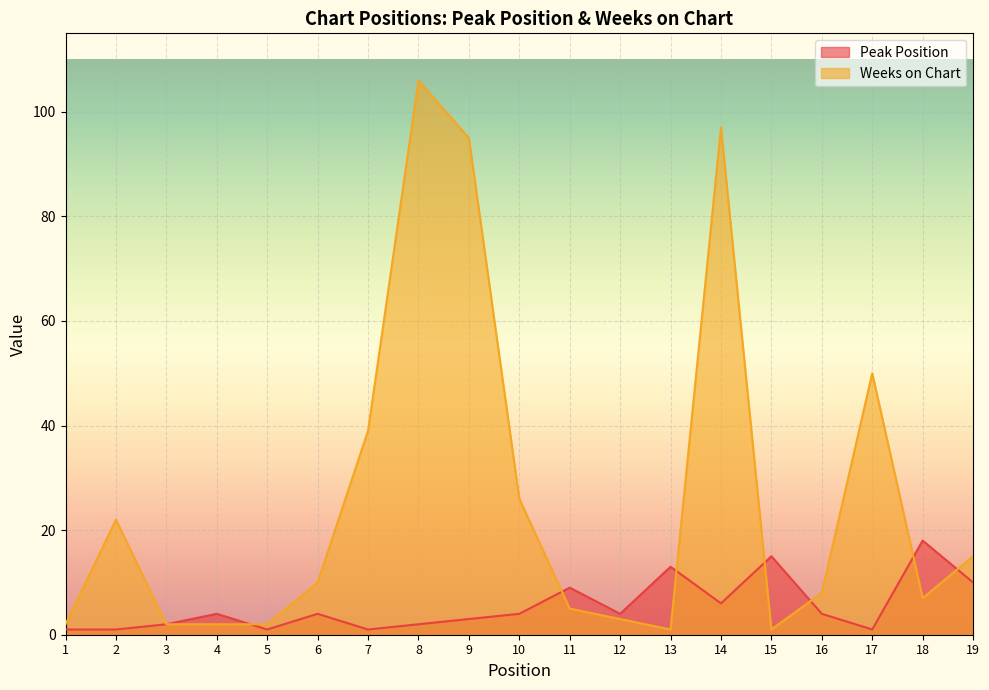

Reading left to right, transcribe all the data shown in this chart.

Peak Position: 1	1	2	4	1	4	1	2	3	4	9	4	13	6	15	4	1	18	10
Weeks on Chart: 2	22	2	2	2	10	39	106	95	26	5	3	1	97	1	8	50	7	15